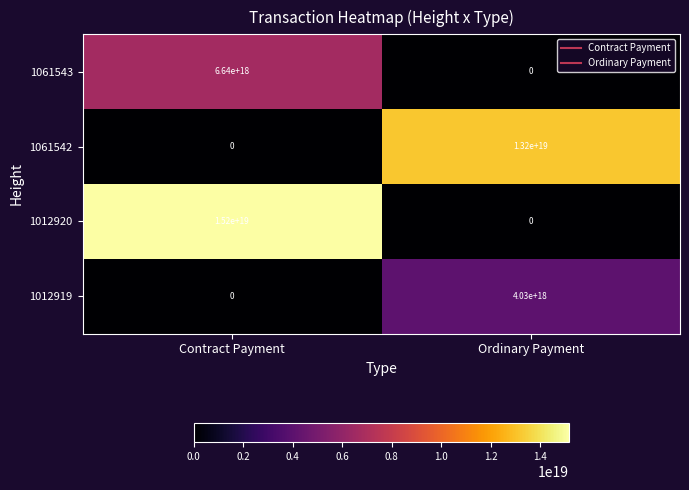

How many data points in 1012920 are less than 15200000000000000000?

1